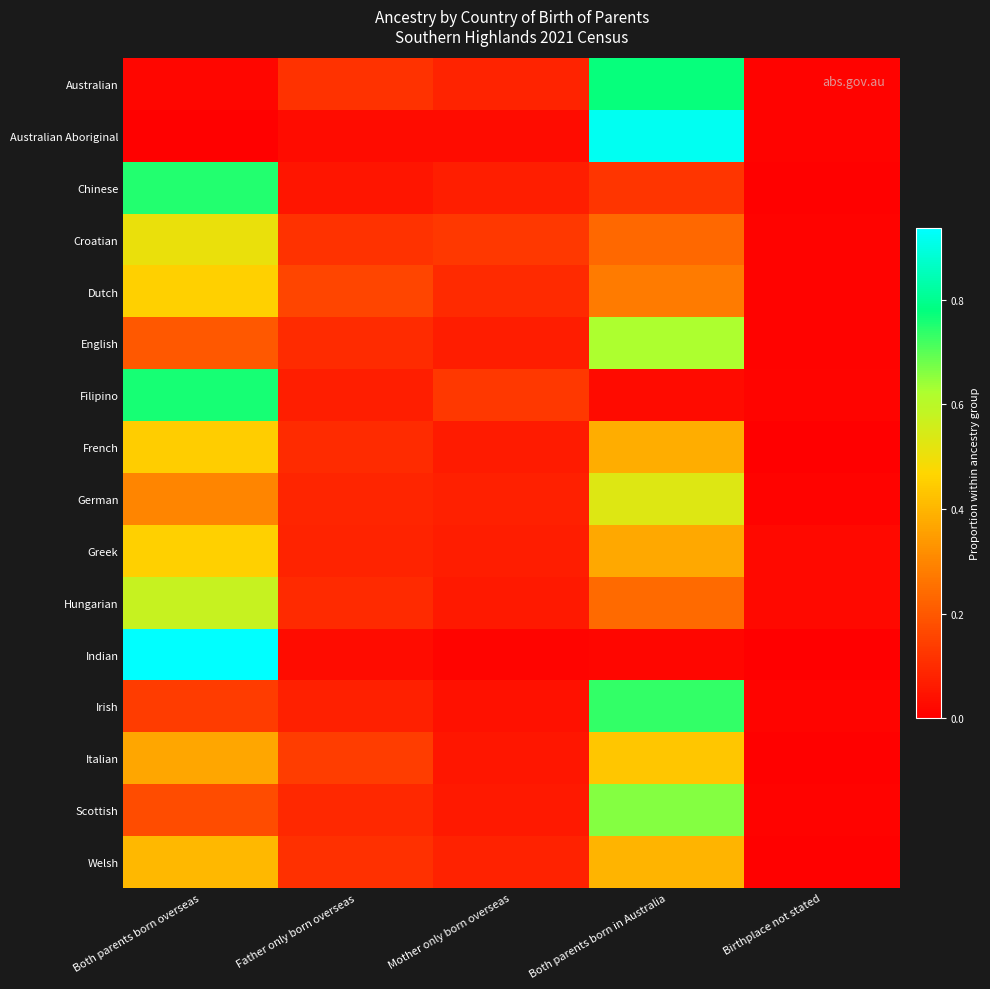

What is the greatest value displayed?

0.9